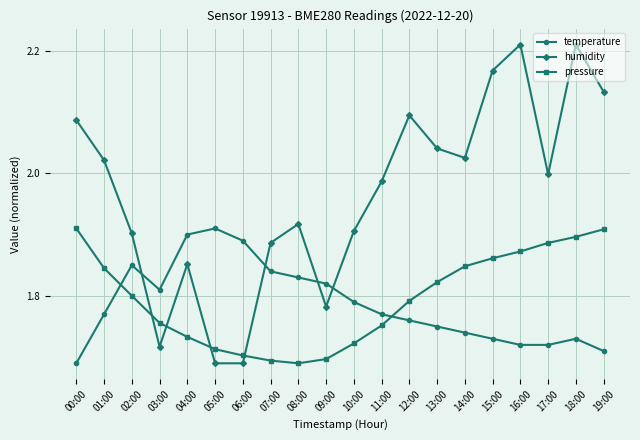

Rank the series at 14:00 from lowest to highest value.

temperature, pressure, humidity